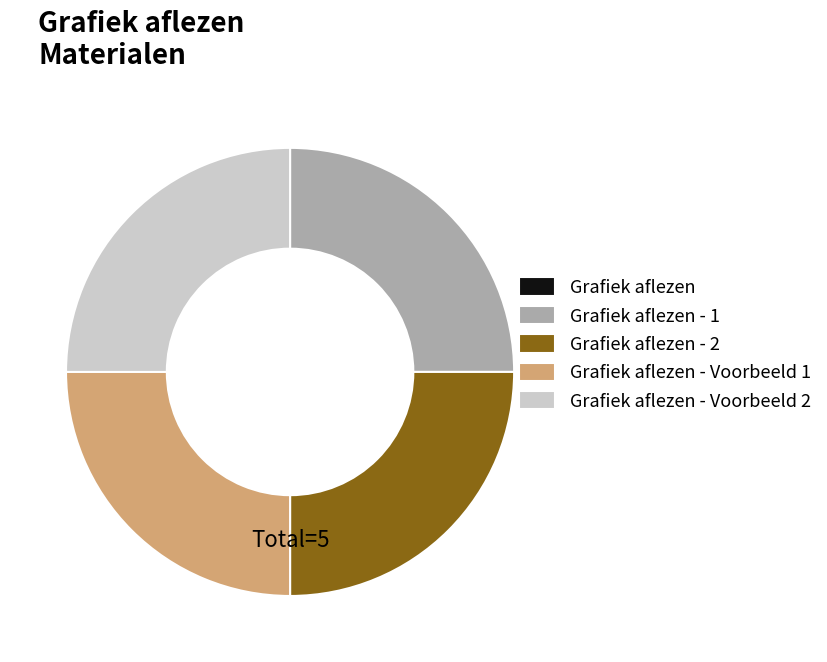

Does any single category account for the majority?

No